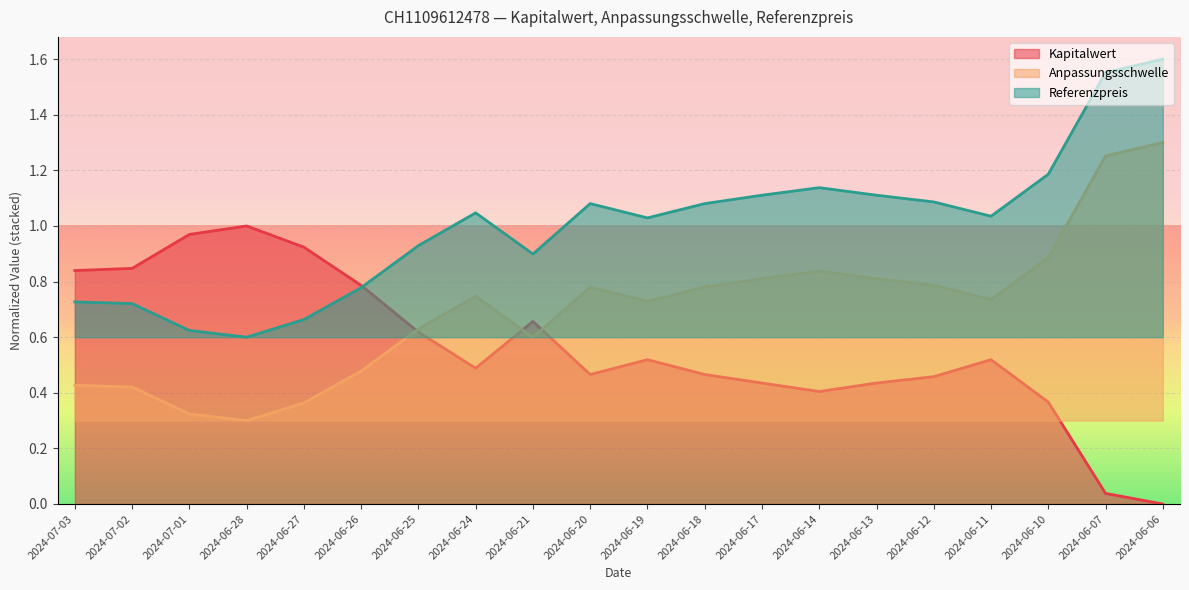

True or false: Anpassungsschwelle and Referenzpreis cross at least once.

False